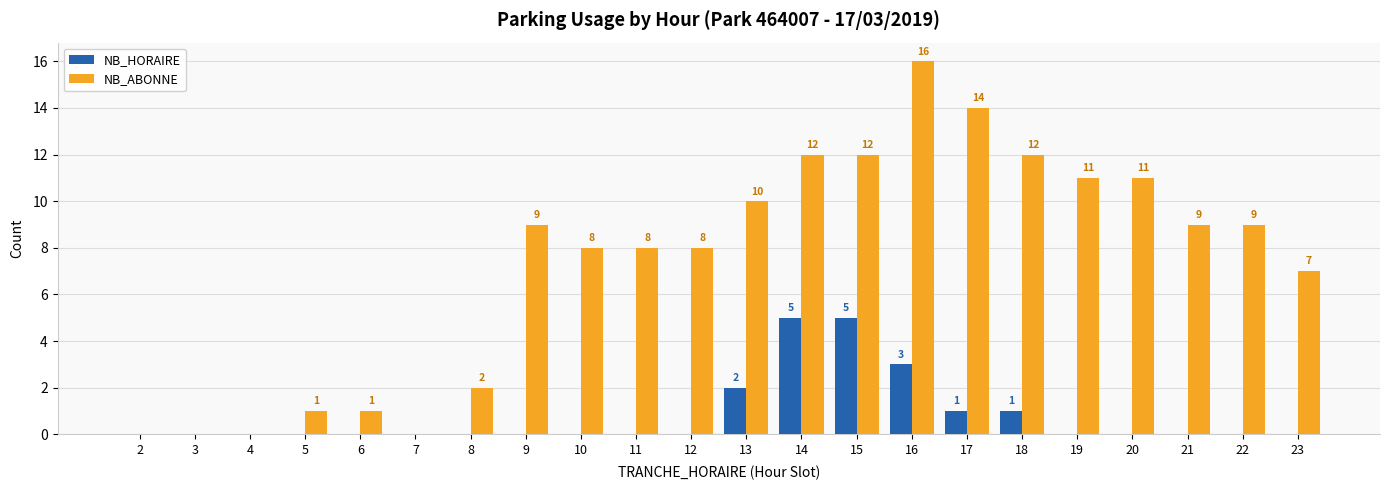

Between 7 and 16, which series saw the biggest shift?

NB_ABONNE